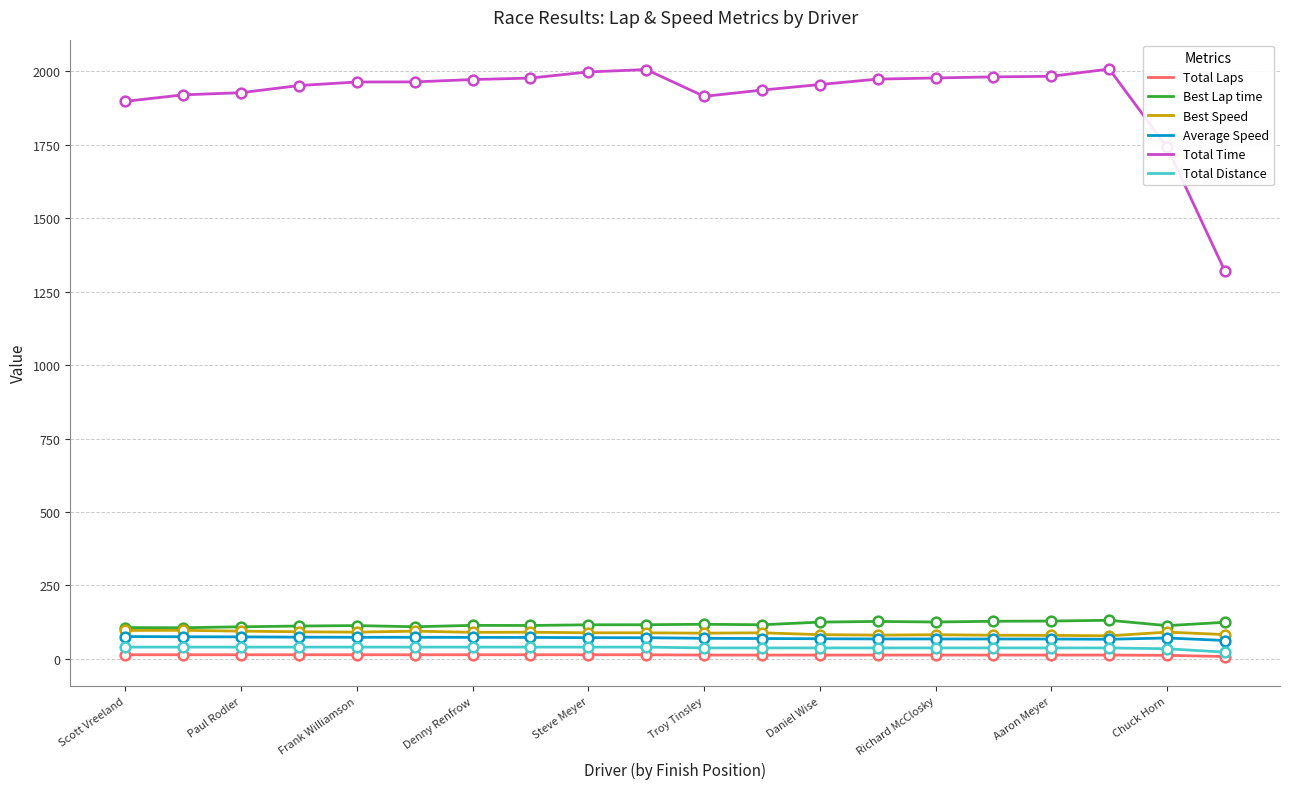

What is the sum of all Total Laps values?

264.0